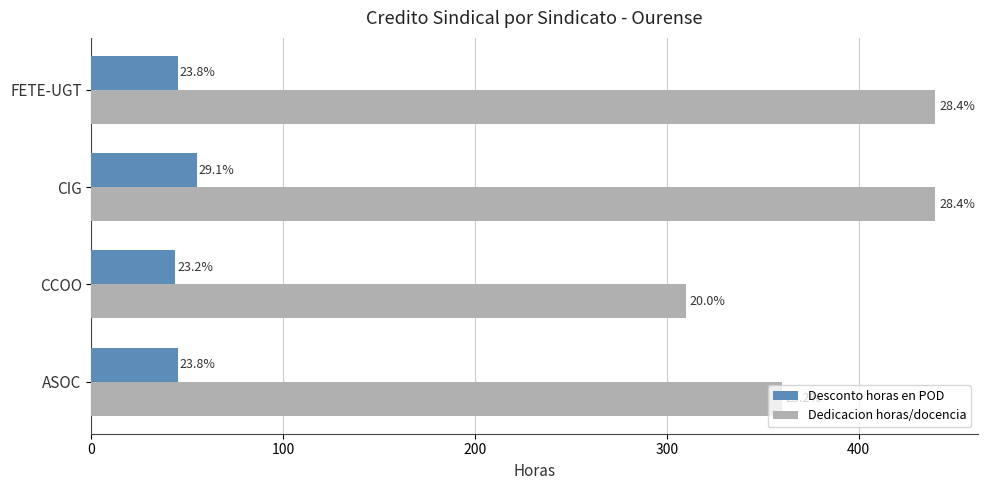

Which series has the largest total across all categories?

Dedicacion horas/docencia